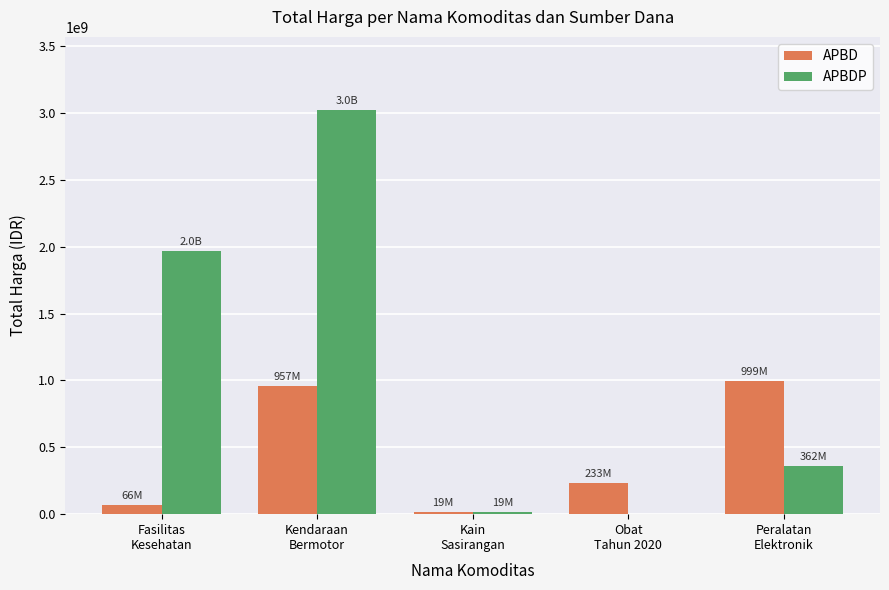

What are all the series names shown in the legend?

APBD, APBDP